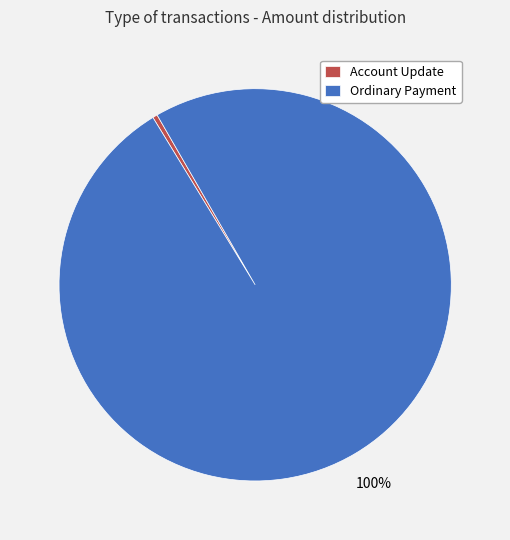

Rank the categories by value from highest to lowest.

Ordinary Payment, Account Update